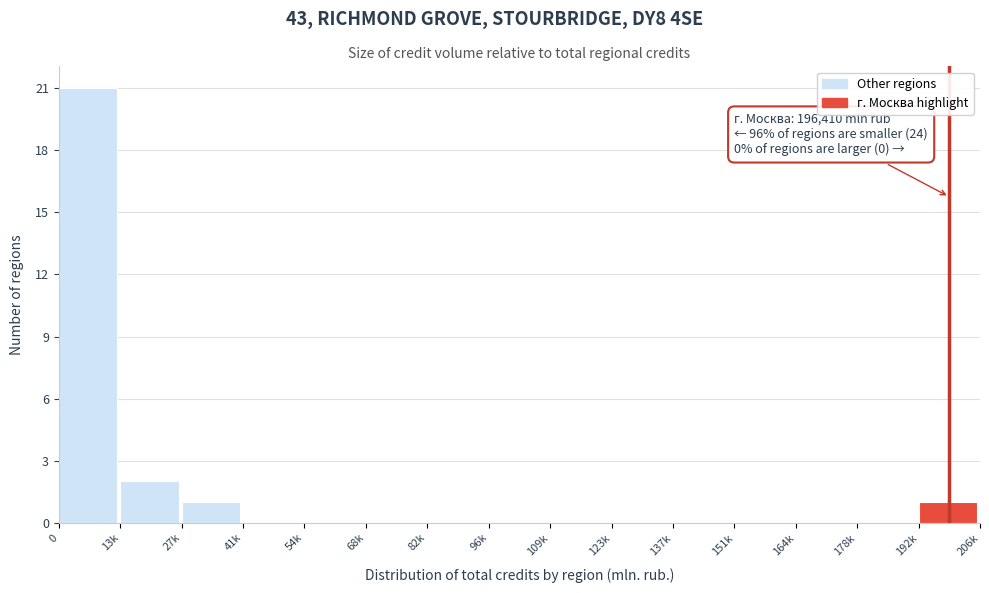

Reading right to left, what are all the values shown in this chart?

192k=1	178k=0	164k=0	151k=0	137k=0	123k=0	109k=0	96k=0	82k=0	68k=0	54k=0	41k=0	27k=1	13k=2	0=21